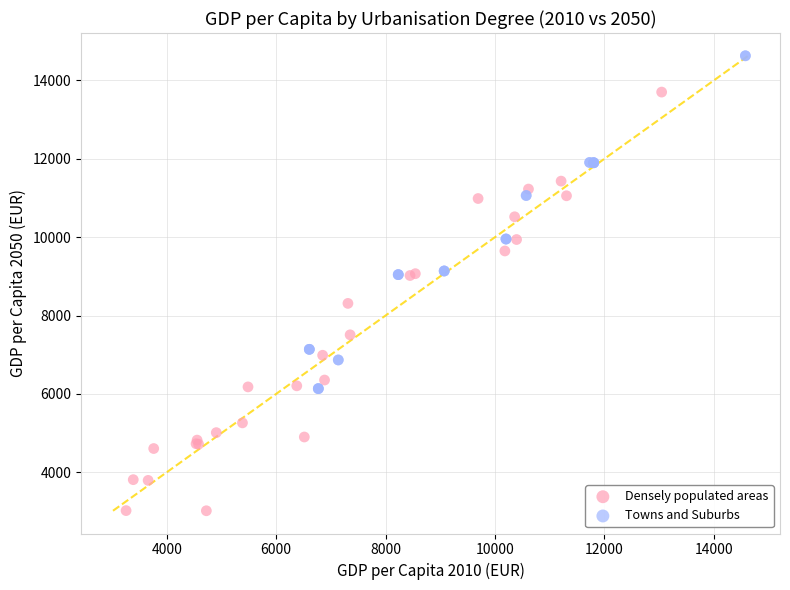

Which series reaches the minimum Y coordinate?

Densely populated areas